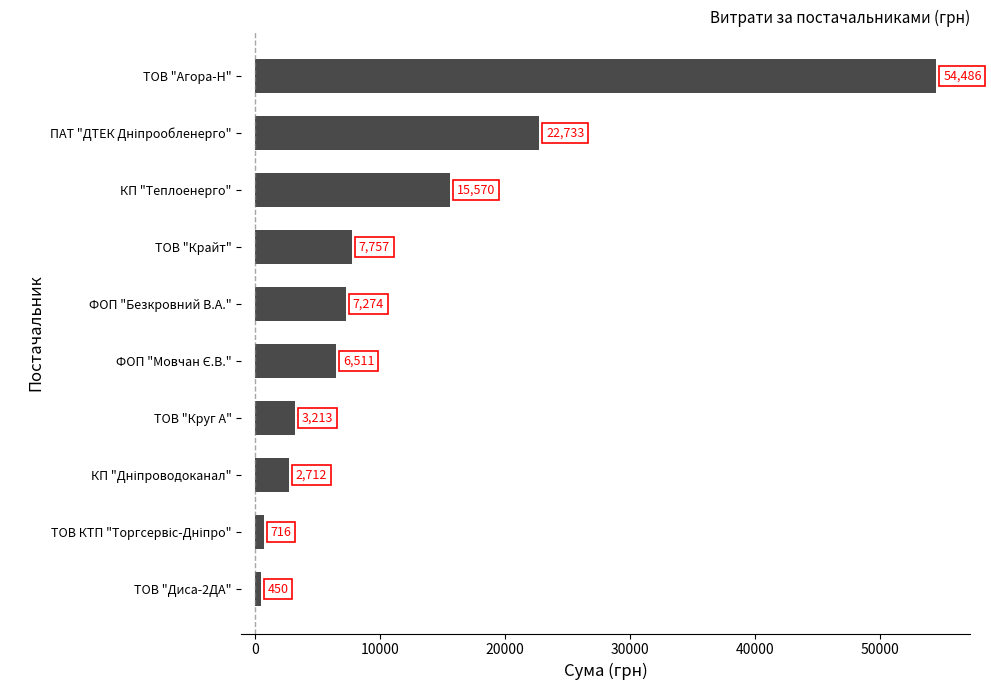

How many bars are there in total?

10